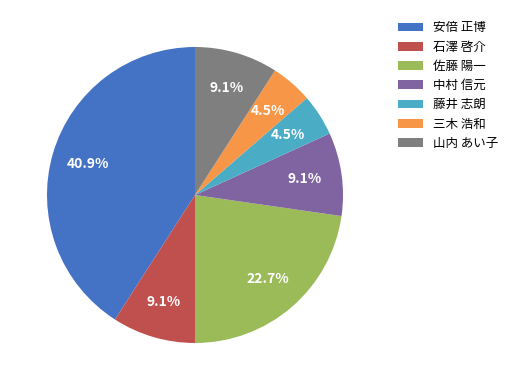

Which category has the biggest portion of the pie?

安倍 正博